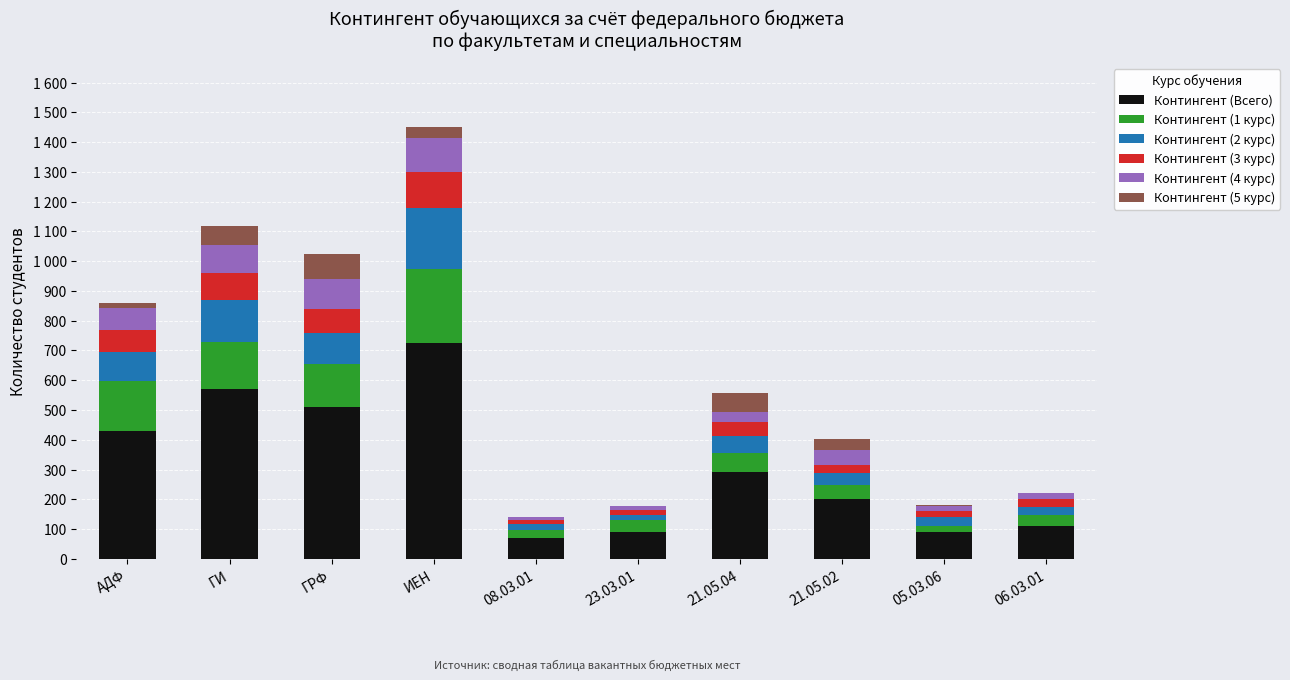

Where is Контингент (3 курс) nearest to the value 65?

АДФ